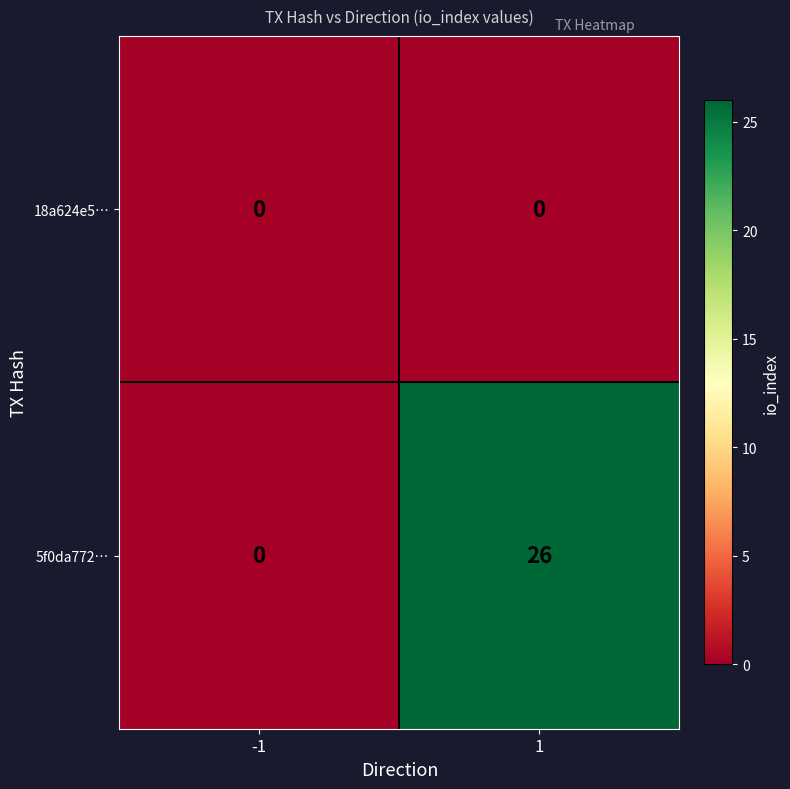

What is the spread (max minus min) of values at 1?

26